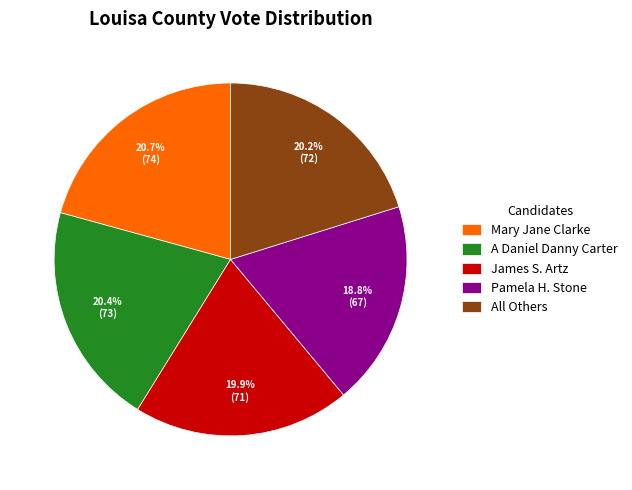

Approximately how many times larger is the value at Mary Jane Clarke compared to James S. Artz?

1.0